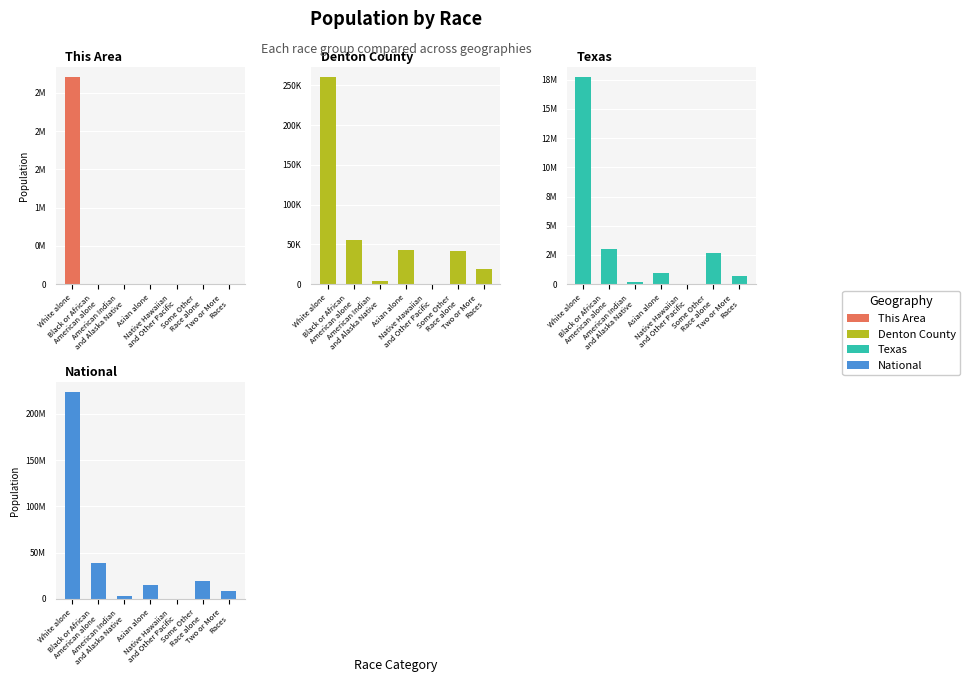

What is the value of the This Area bar at the 4th from the left?

142